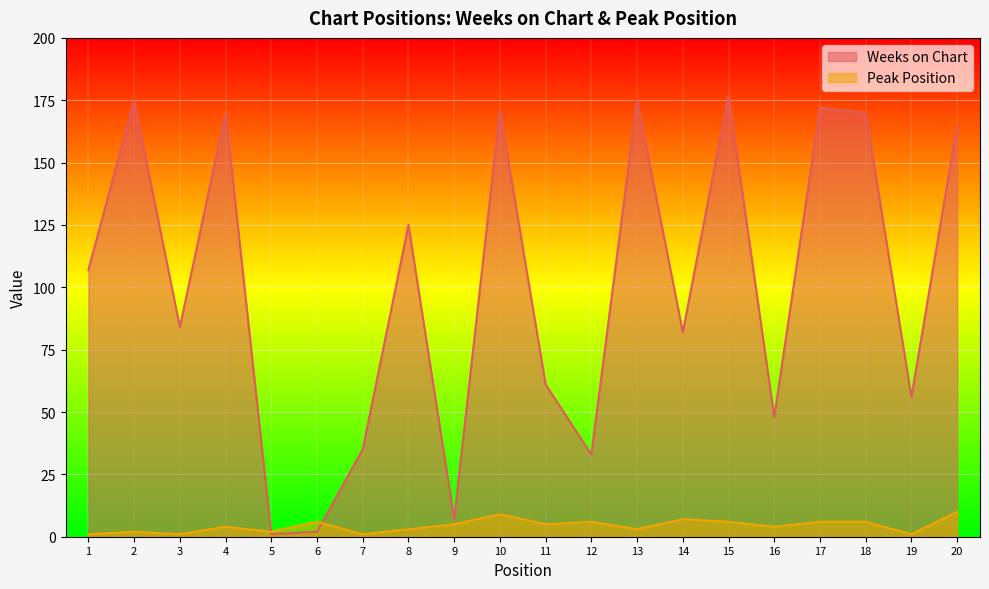

Which series ends up on top after the final intersection of Peak Position and Weeks on Chart?

Weeks on Chart